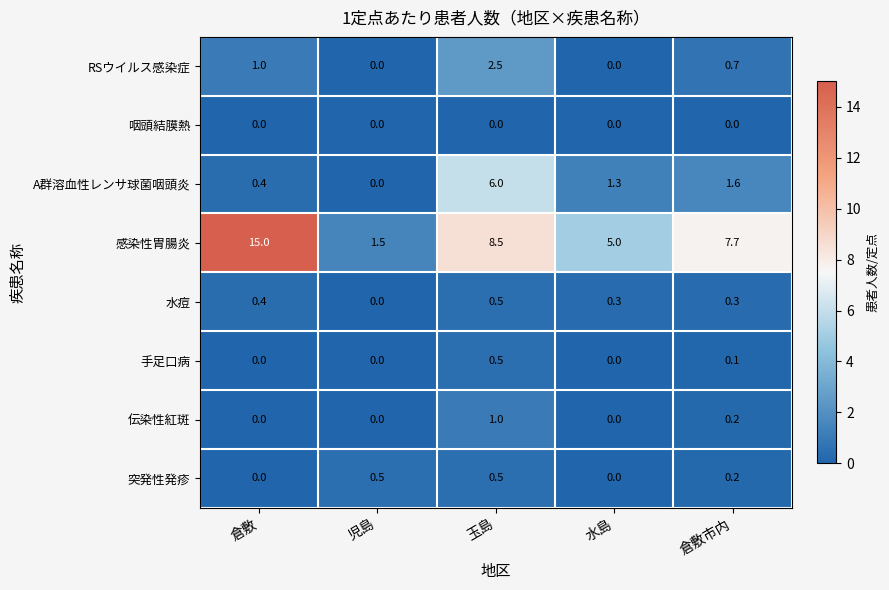

Which series has the largest range (max minus min)?

感染性胃腸炎